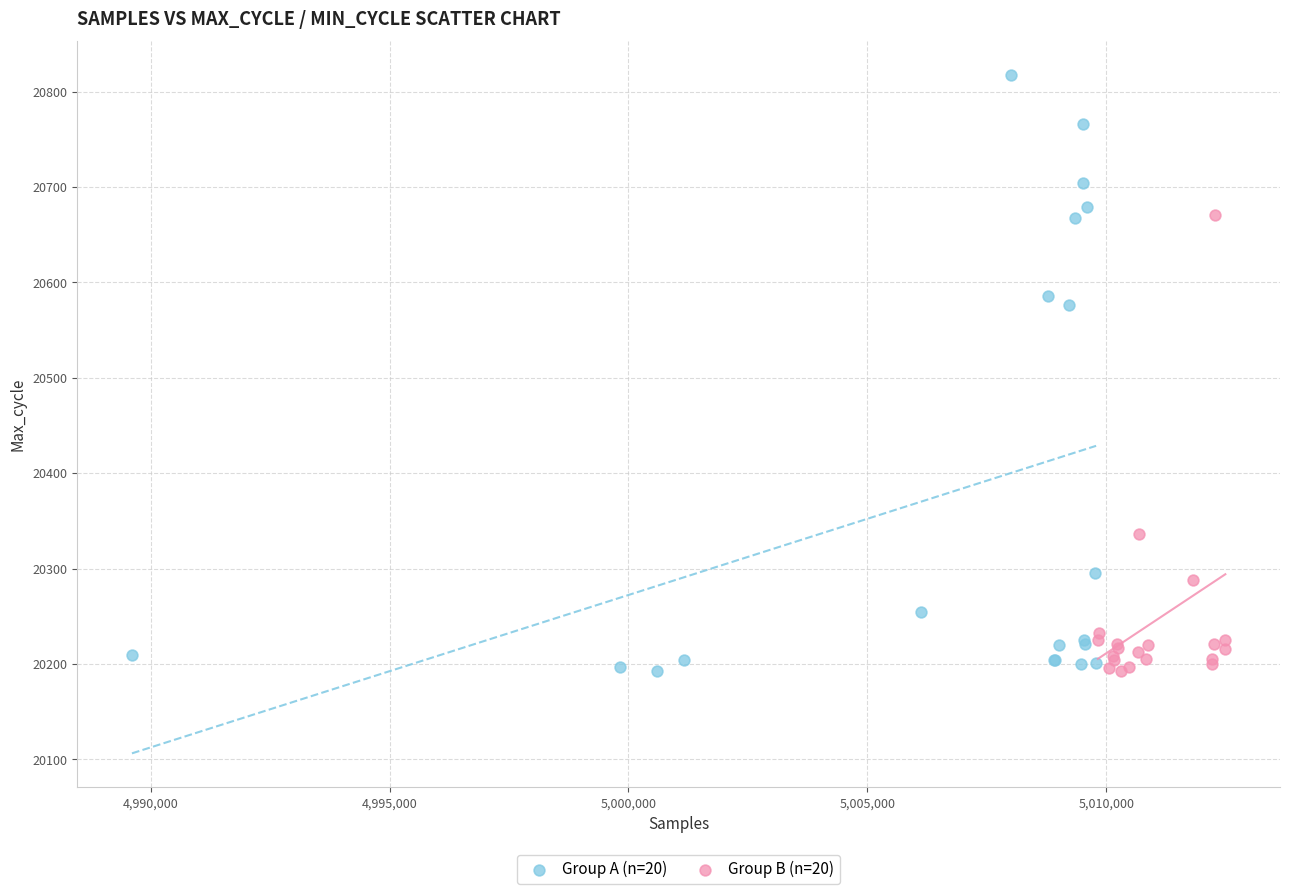

Which series has the largest Y range (max minus min)?

Group A (n=20)